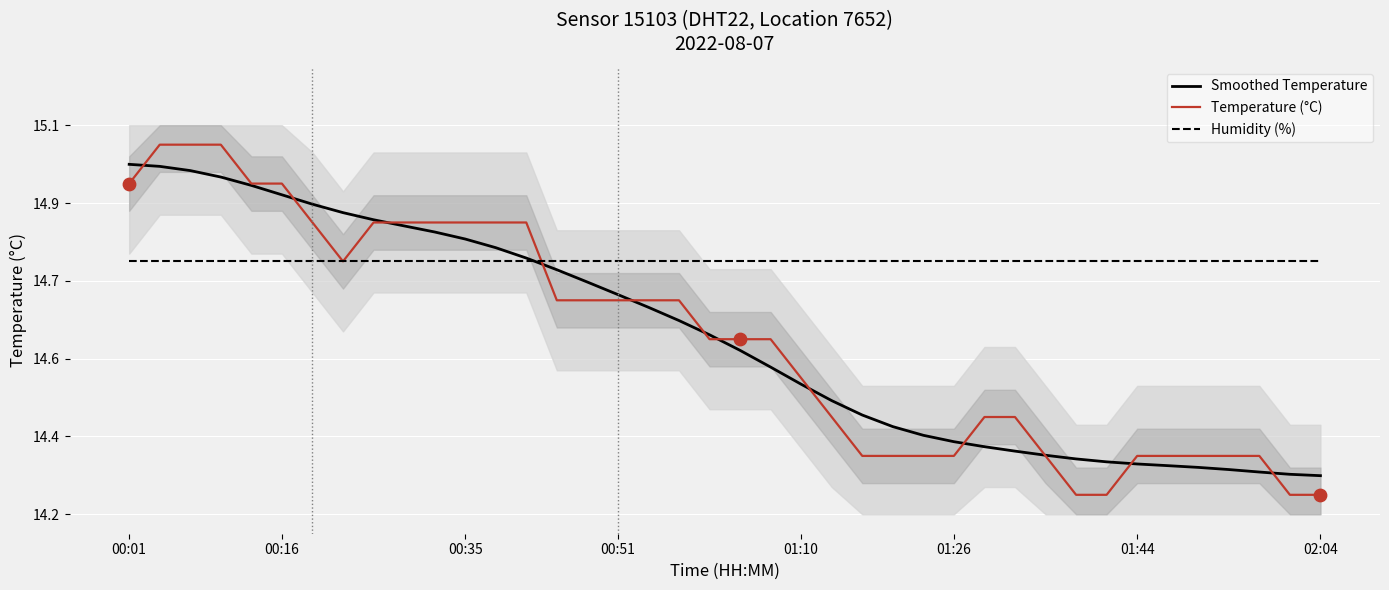

Which series contains the lowest Y value?

Temperature (°C)